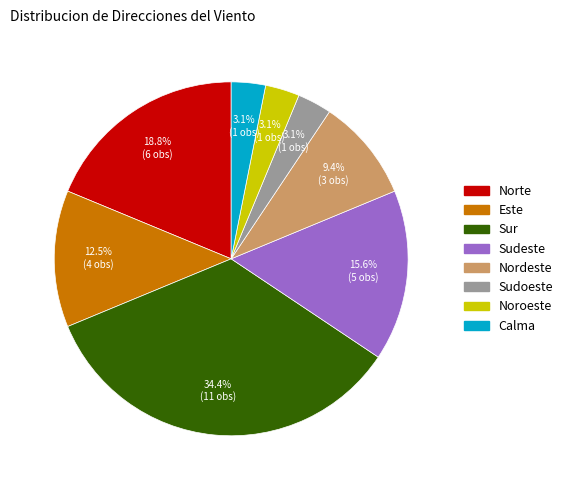

Which has a higher value, Noroeste or Nordeste?

Nordeste